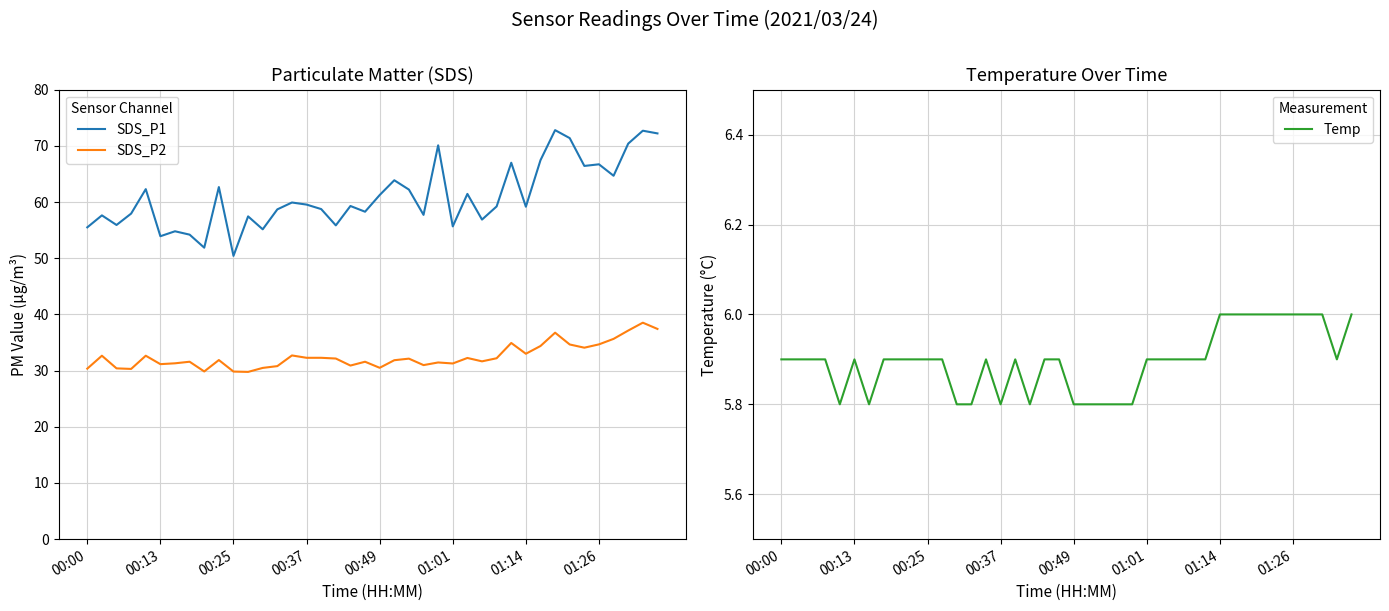

Rank the series by their average value, from highest to lowest.

SDS_P1, SDS_P2, Temp